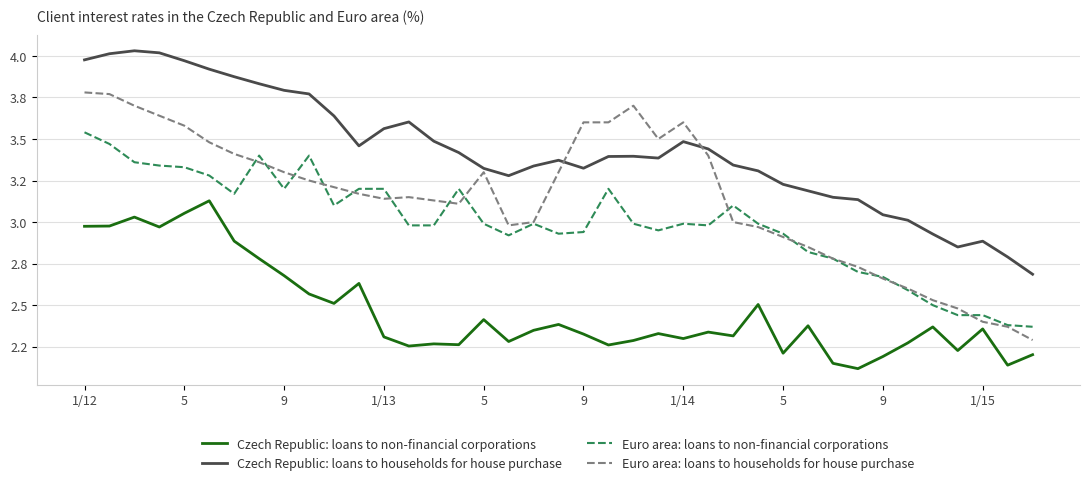

Is this an area chart (filled region under the line)?

No